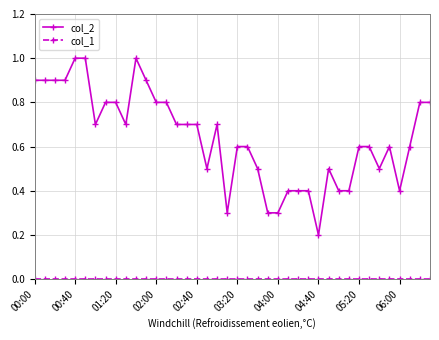

Which series has the widest spread of values?

col_2